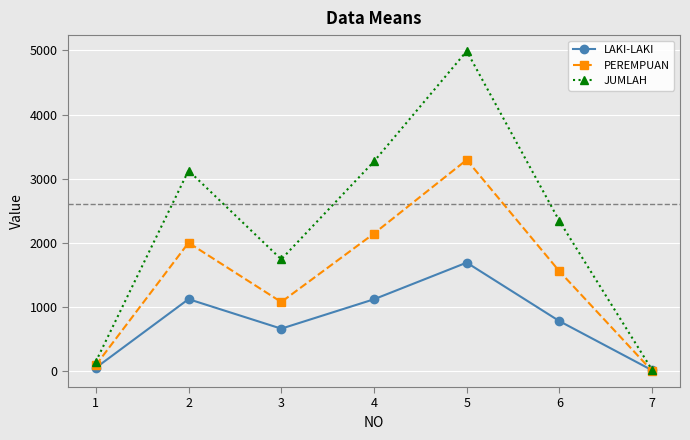

At how many categories does at least one series exceed 3177?

2